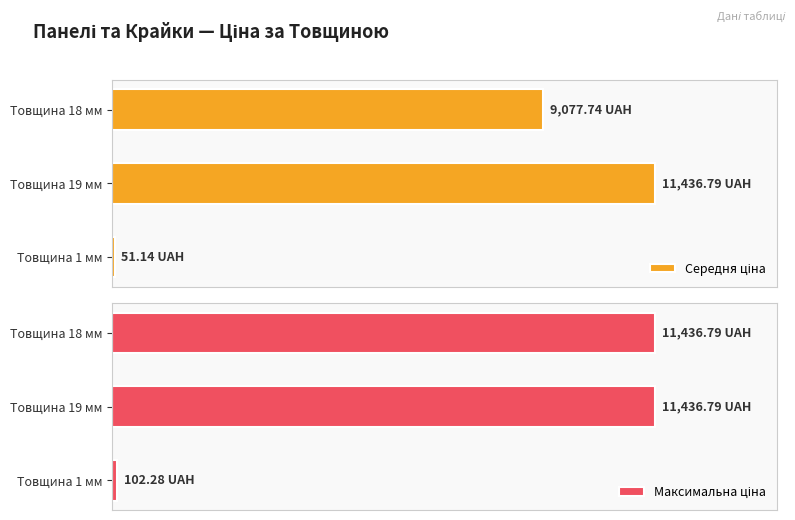

What are all the series names shown in the legend?

Середня ціна, Максимальна ціна